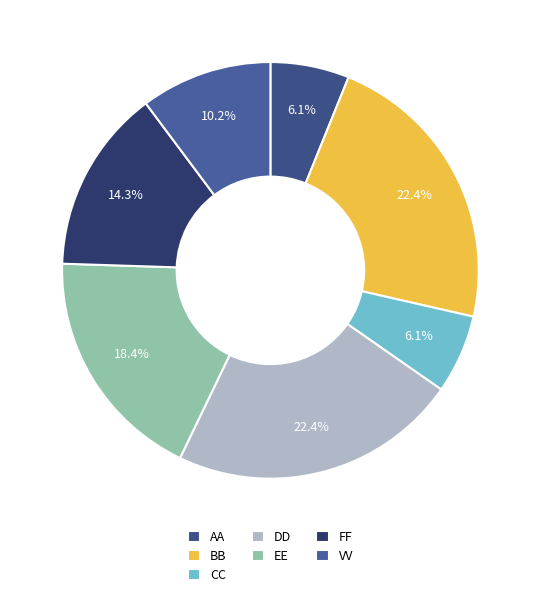

Which has a higher value, EE or FF?

EE